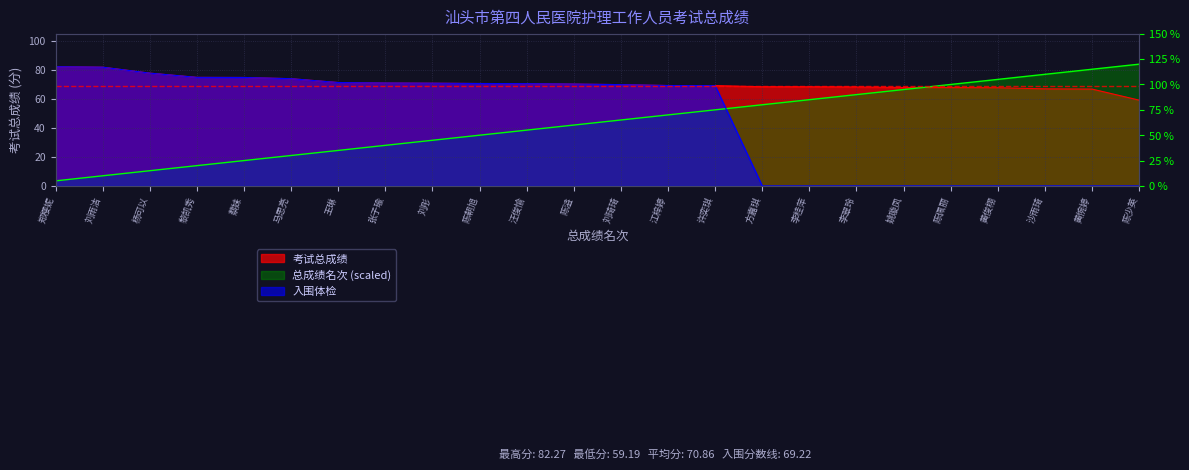

True or false: 是否入围体检 has a value of 103.1 at 许奕琪.

False